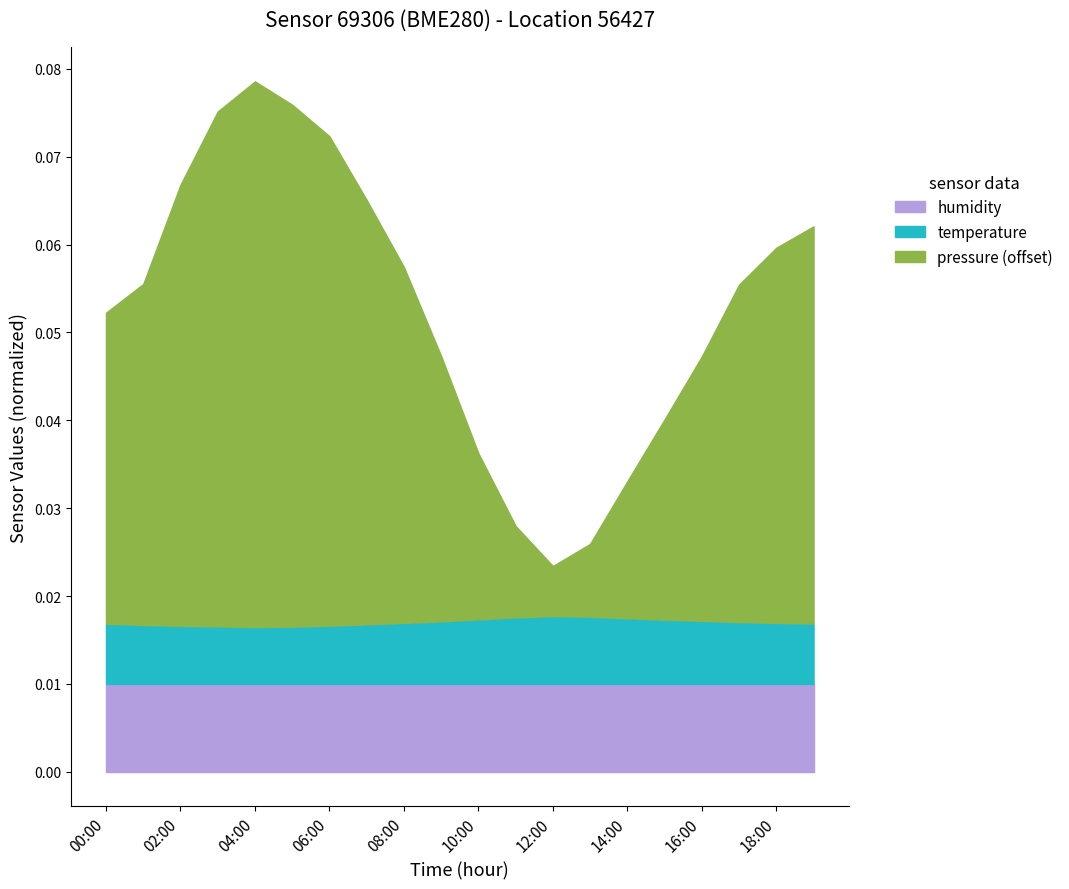

Between 00:00 and 11:00, which is larger?

00:00